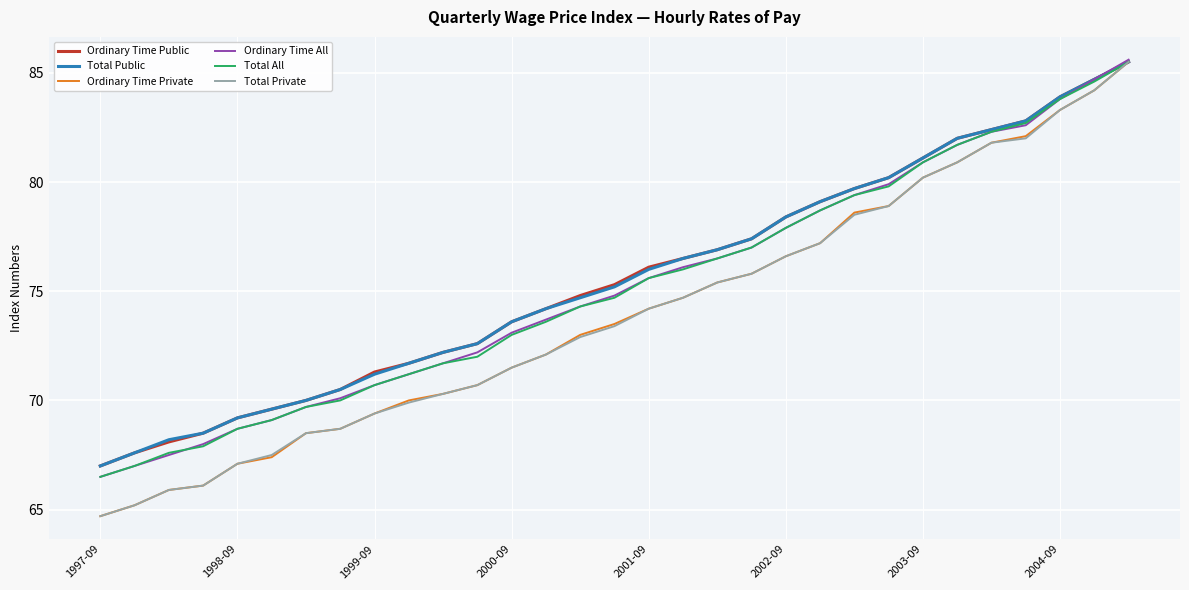

What is the minimum value for Total Private?

64.7